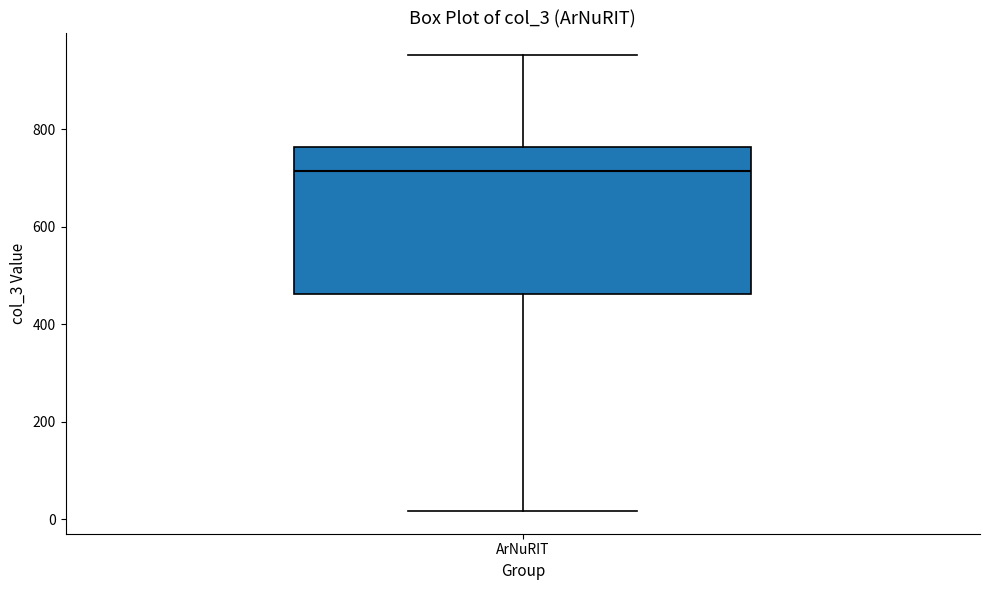

Where does the median line of the box for ArNuRIT sit on the y-axis? The values are not printed on the chart, so give them approximately, as read against the axis.

720